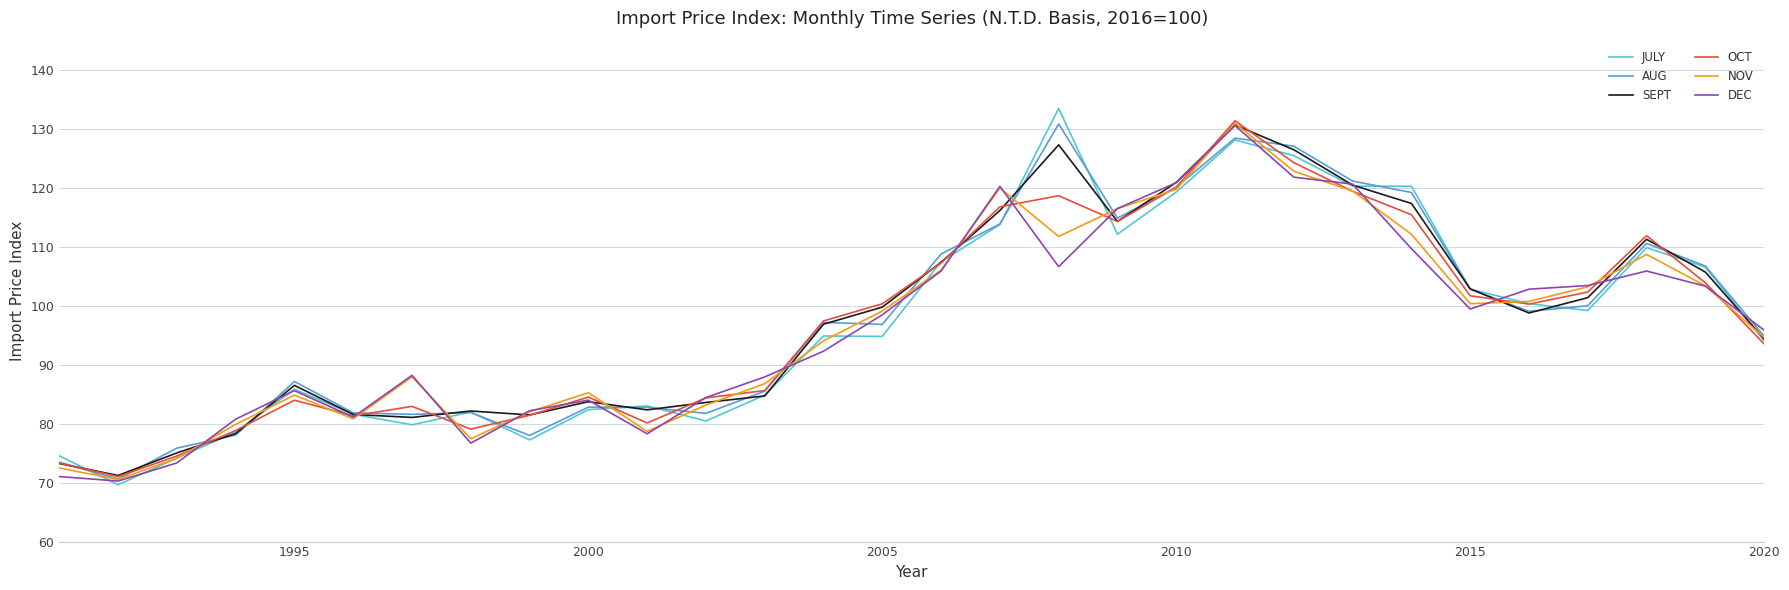

Which series has the widest spread of values?

JULY